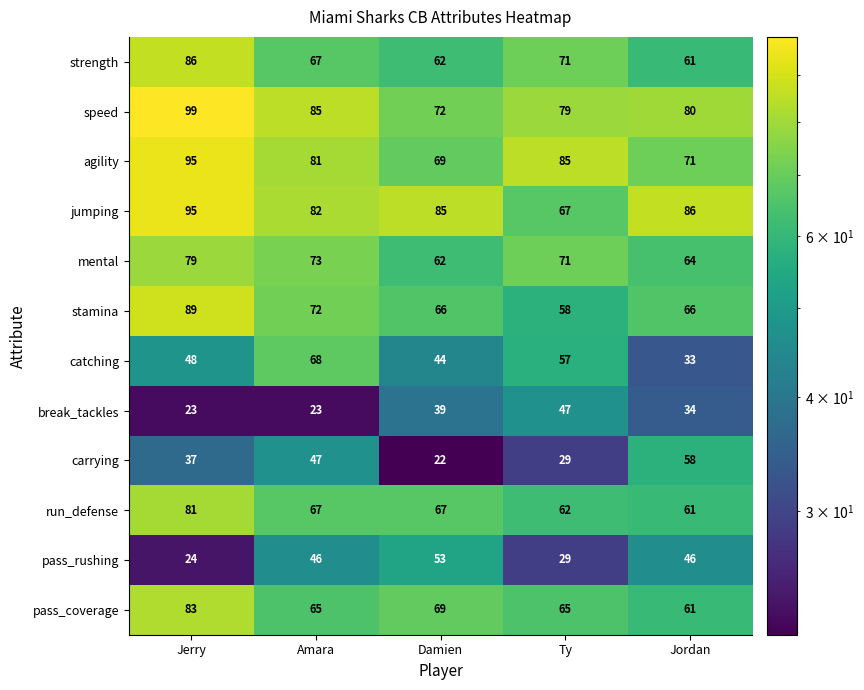

List the labels in order of strength value, smallest first.

Jordan, Damien, Amara, Ty, Jerry